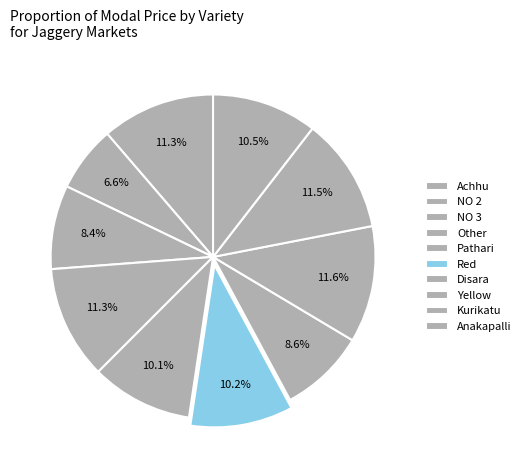

True or false: Red accounts for 10% of the total.

True